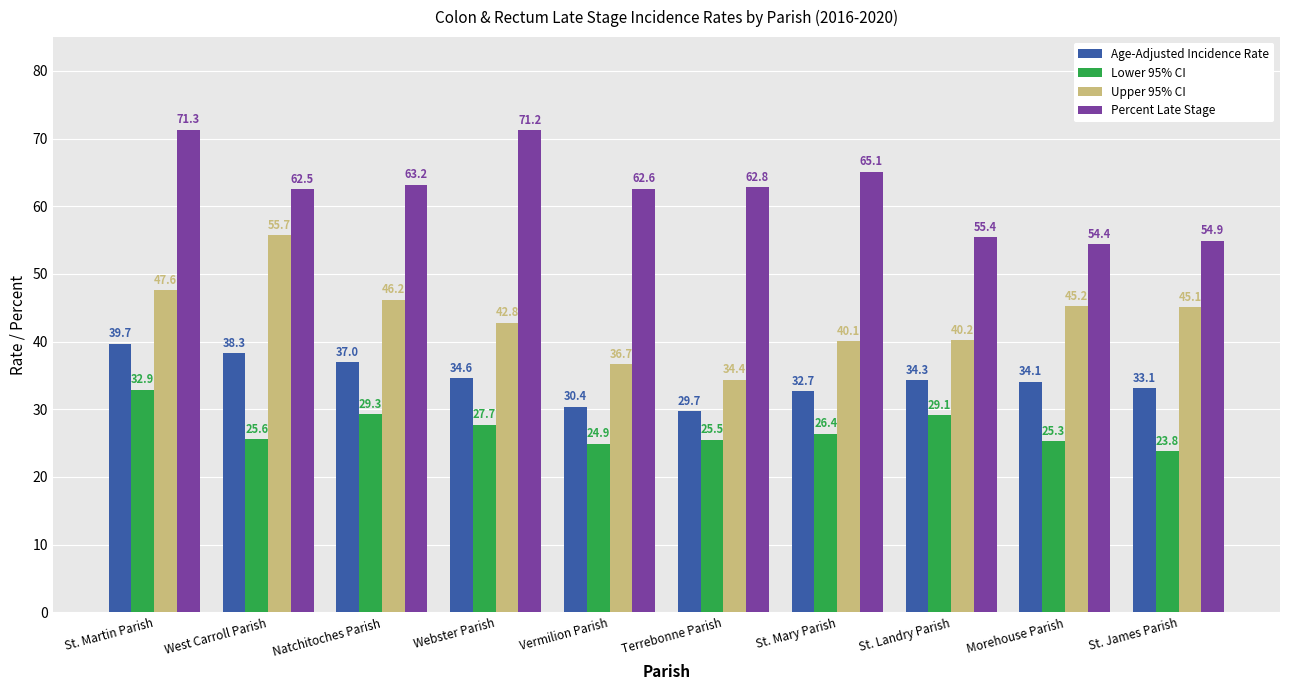

What are all the series names shown in the legend?

Age-Adjusted Incidence Rate, Lower 95% CI, Upper 95% CI, Percent Late Stage